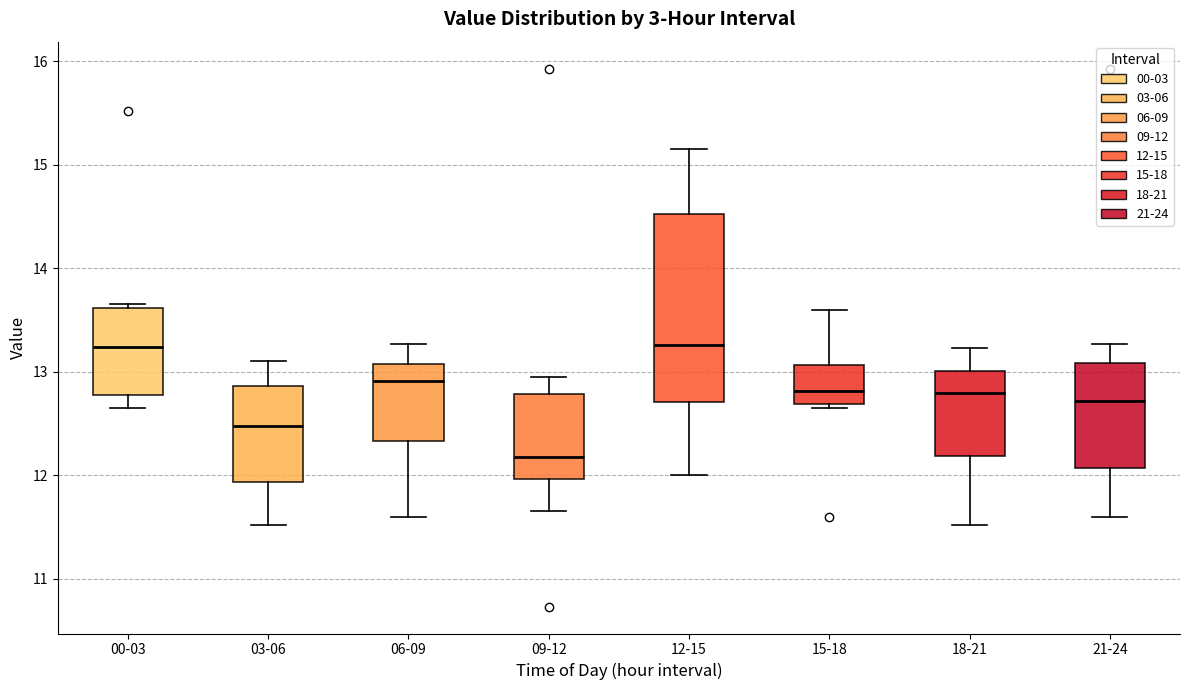

Where is the upper edge of the box for 21-24 on the y-axis? The values are not printed on the chart, so give them approximately, as read against the axis.

13.1